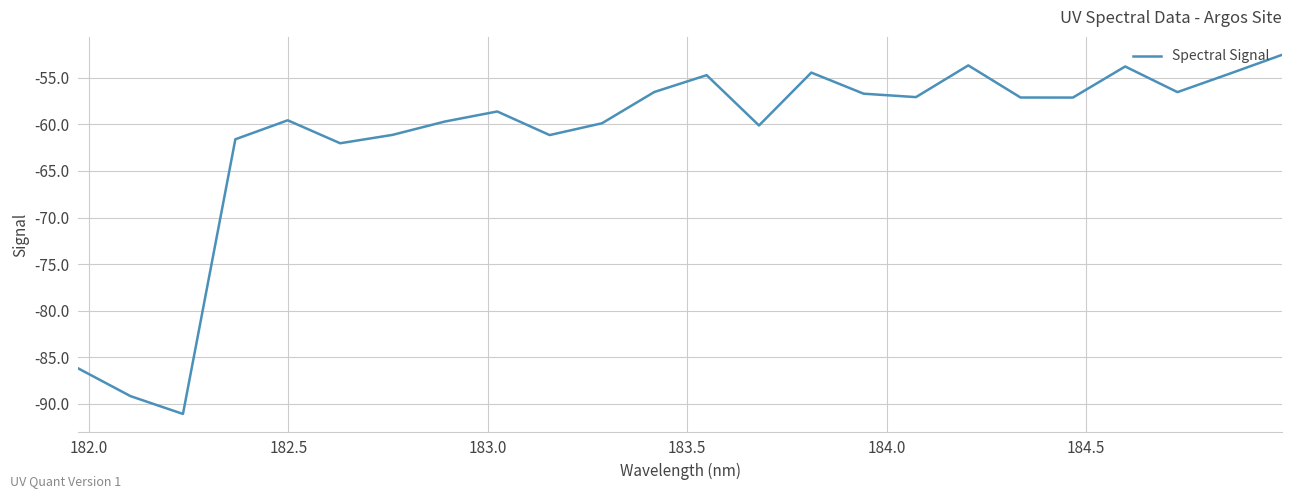

What is the greatest value displayed?

-52.5